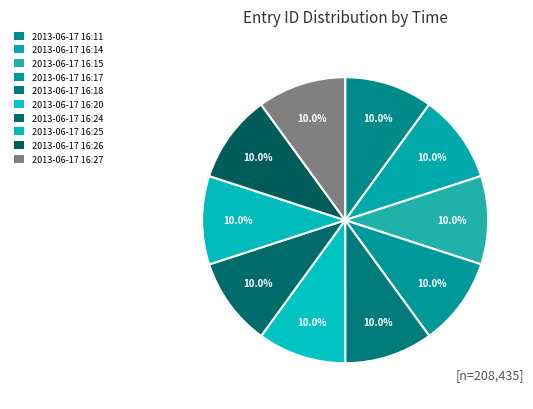

How many segments does this pie chart have?

10